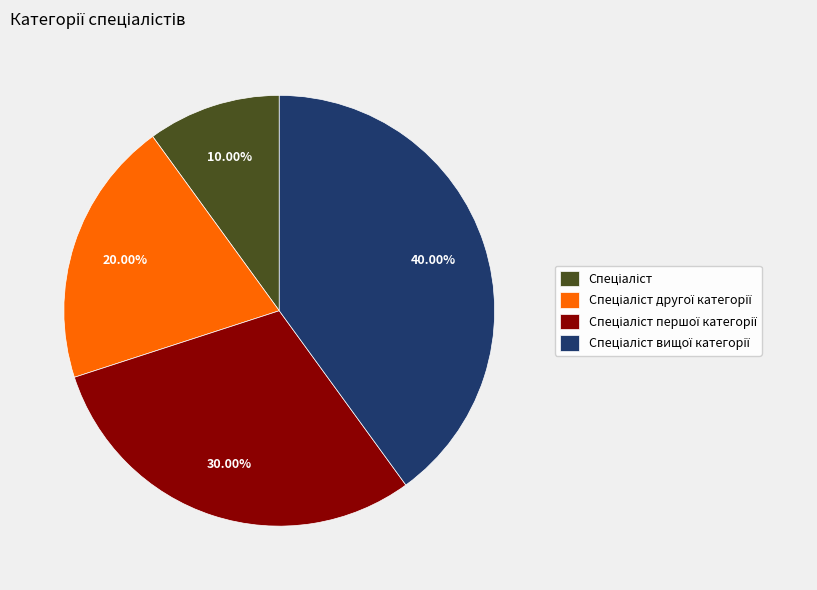

Does any single category account for the majority?

No